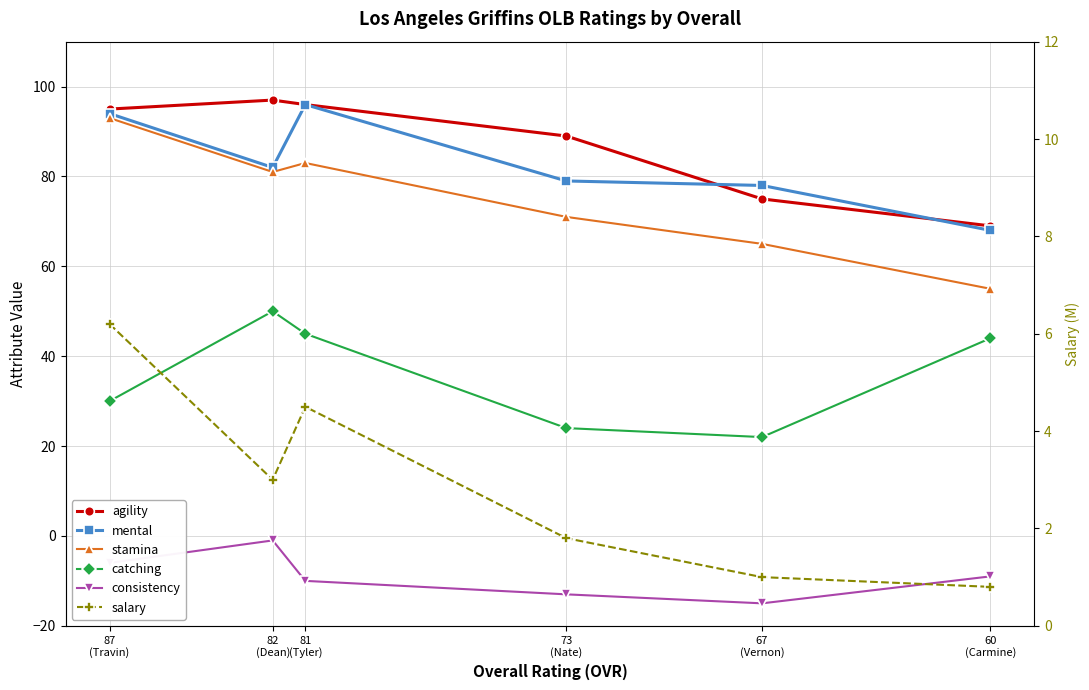

True or false: salary and stamina cross at least once.

False